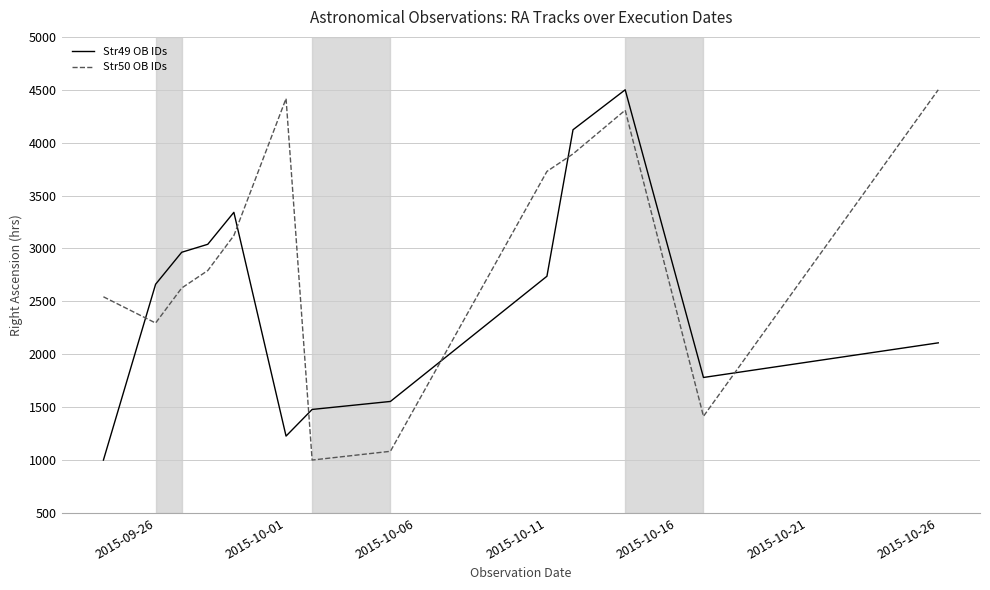

How many intersections are there between Str49 OB IDs and Str50 OB IDs?

6